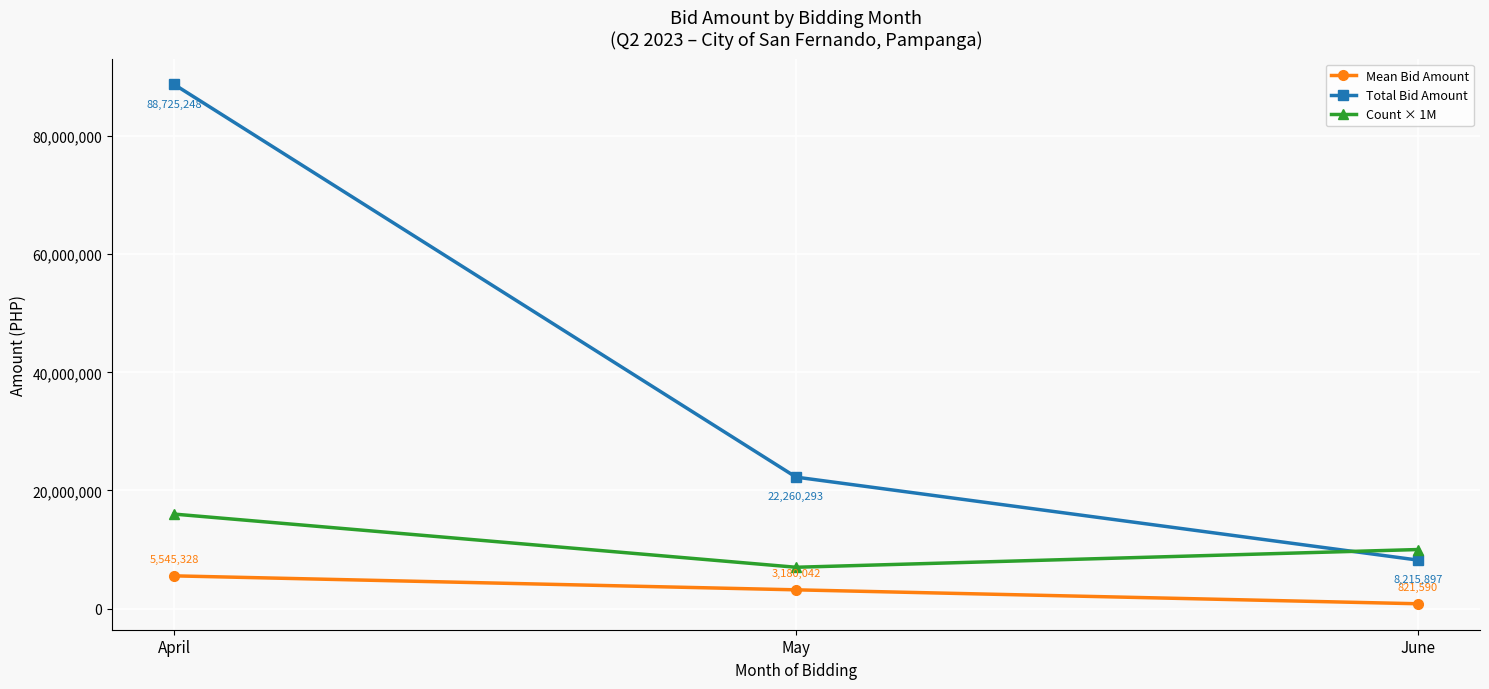

Which category has the lowest value across all series?

June